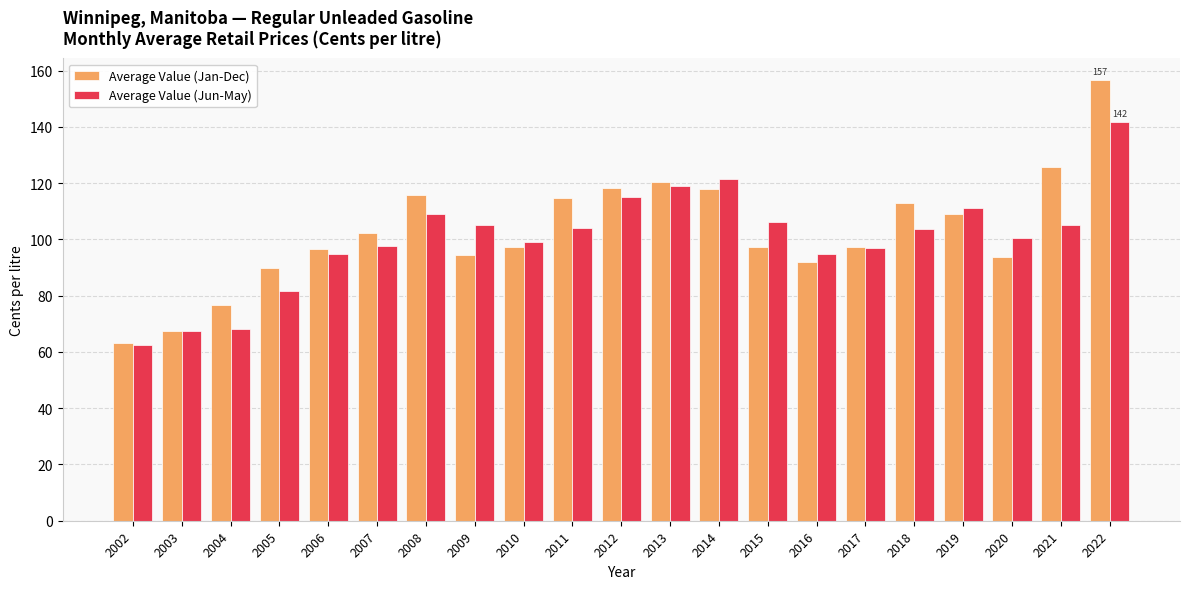

True or false: Average Value (Jan-Dec) has a value of 33.9 at 2008.

False